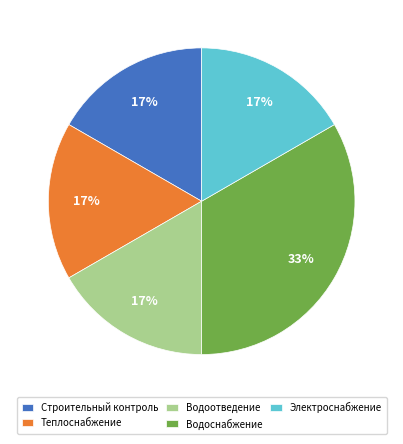

Which category has the biggest portion of the pie?

Водоснабжение